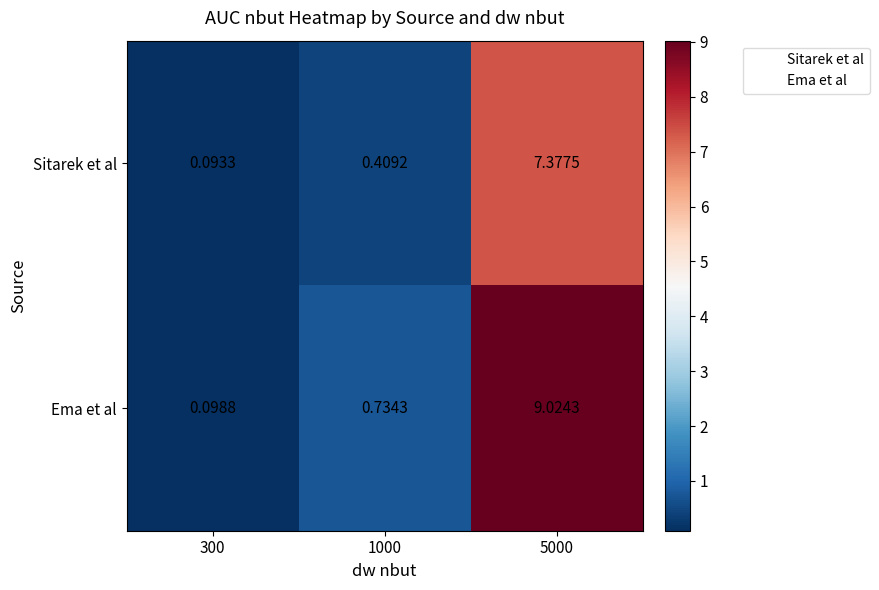

Which series has the largest total across all categories?

Ema et al